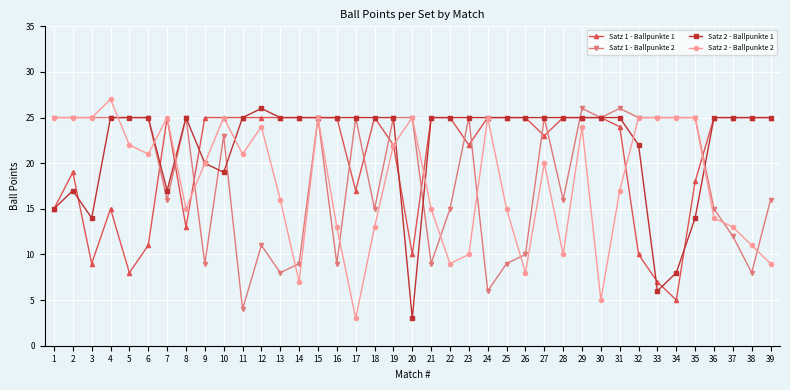

What is the average value of the Satz 2 - Ballpunkte 1 series?

22